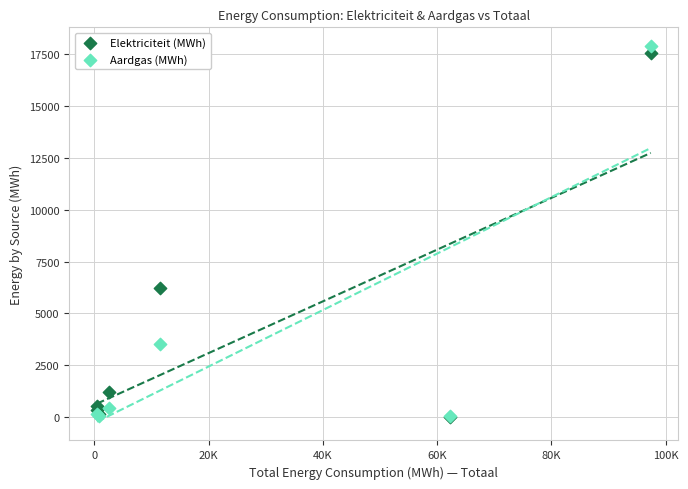

What are all the series names shown in the legend?

Elektriciteit (MWh), Aardgas (MWh)